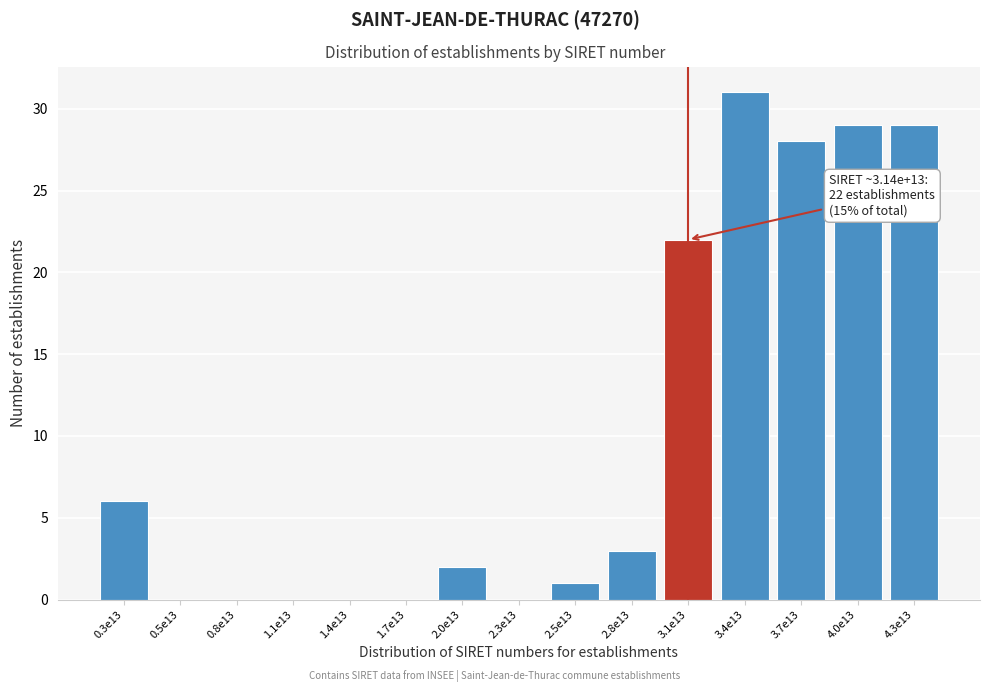

Reading left to right, list all the values displayed in this chart.

0.3e13=6	0.5e13=0	0.8e13=0	1.1e13=0	1.4e13=0	1.7e13=0	2.0e13=2	2.3e13=0	2.5e13=1	2.8e13=3	3.1e13=22	3.4e13=31	3.7e13=28	4.0e13=29	4.3e13=29